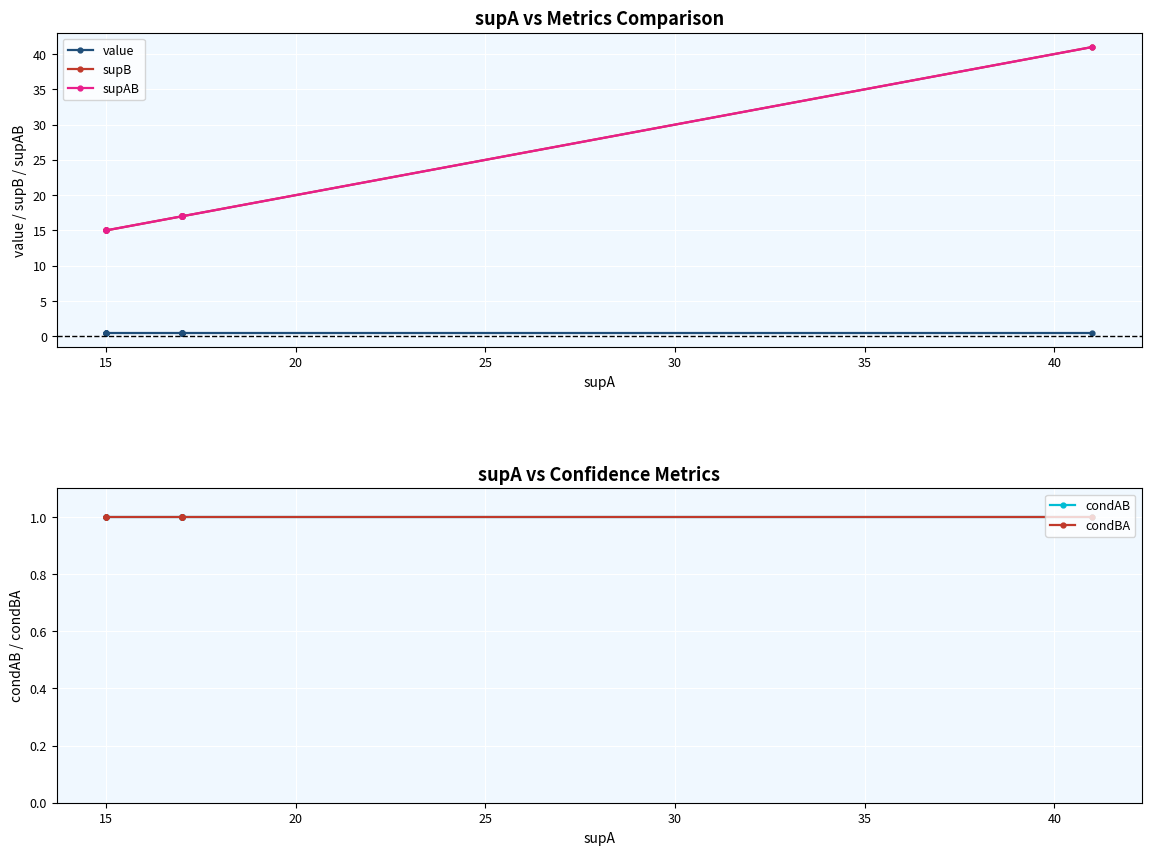

True or false: condAB and supB intersect in this chart.

False